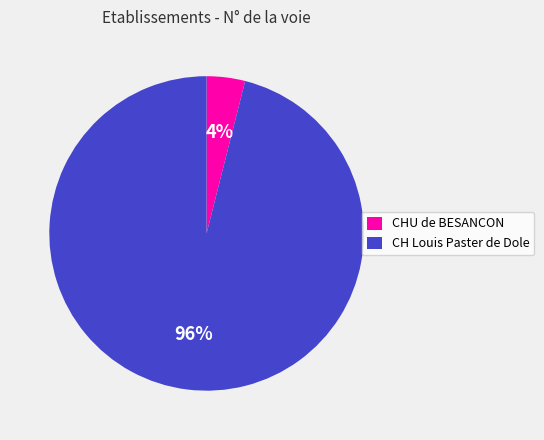

To the nearest percent, what is the average slice percentage?

50%